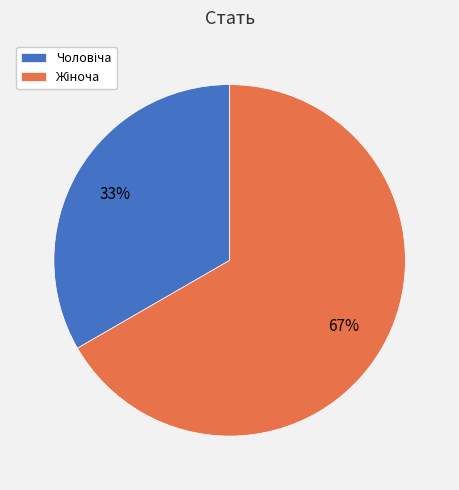

Is there any slice that represents more than half of the pie?

Yes